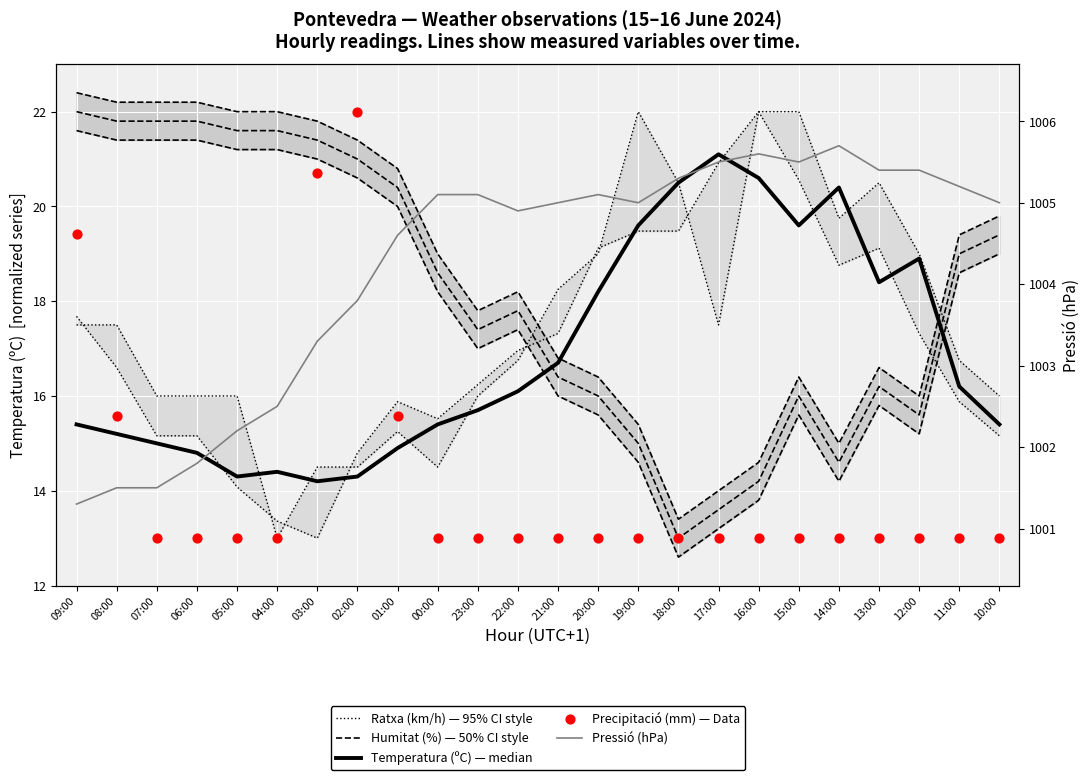

What are all the series names shown in the legend?

Ratxa (km/h) — 95% CI style, Humitat (%) — 50% CI style, Temperatura (ºC) — median, Precipitació (mm) — Data, Pressió (hPa)